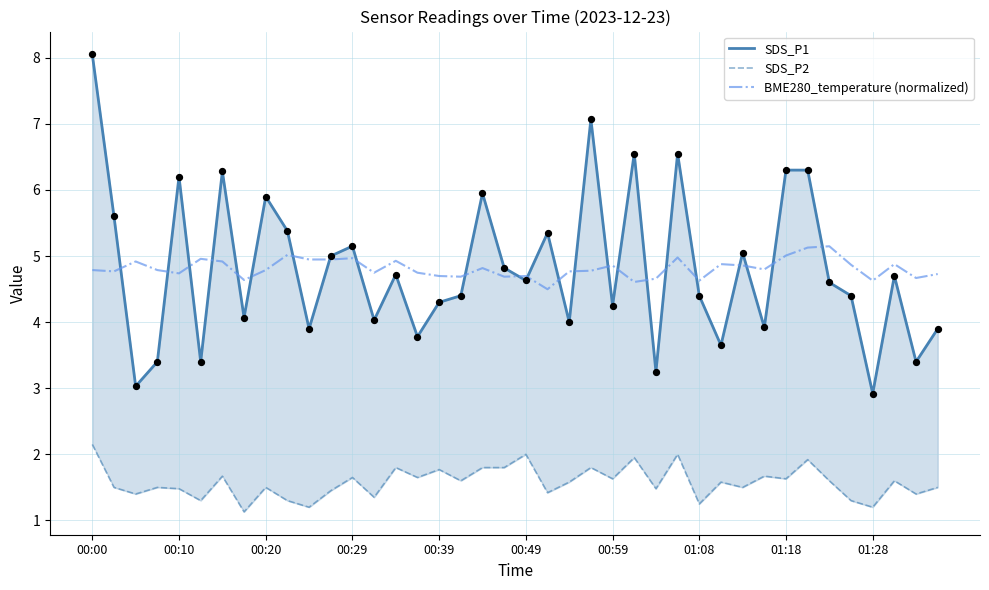

Which series has the largest total across all categories?

SDS_P1